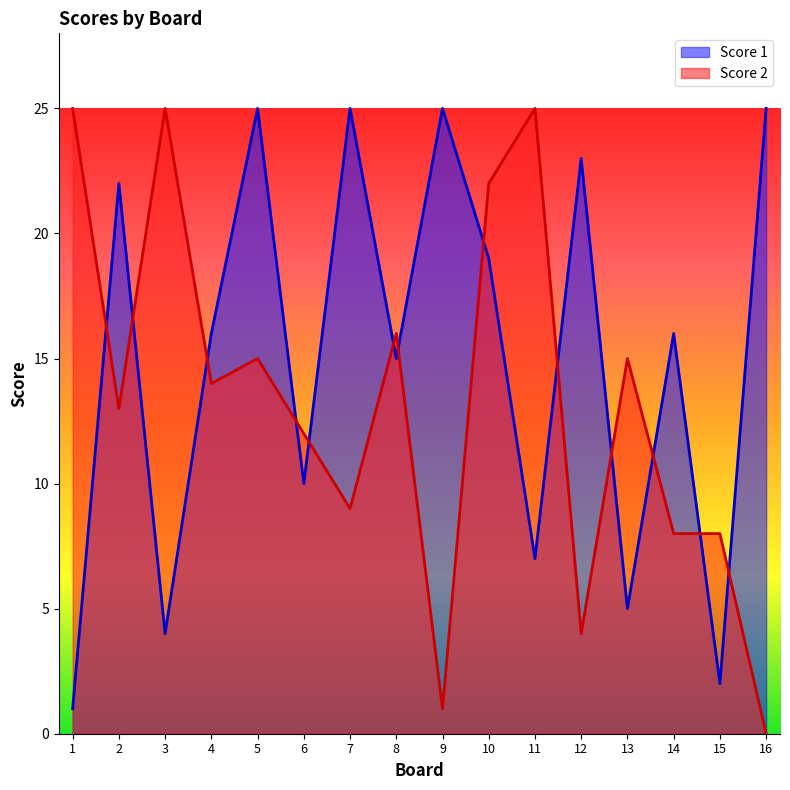

At which category does Score 1 reach its first local valley?

3